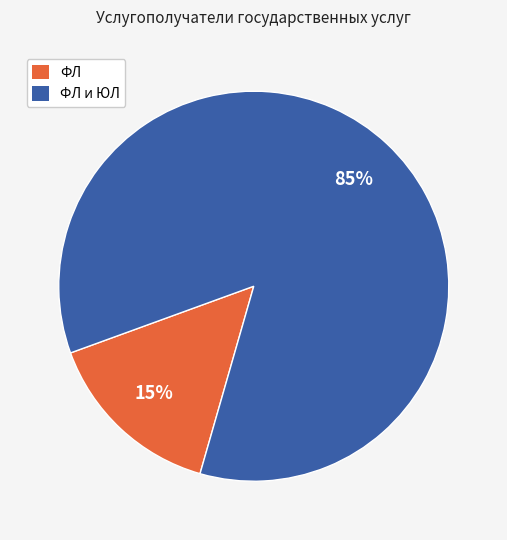

Do ФЛ and ФЛ и ЮЛ together represent more than half of the pie?

Yes